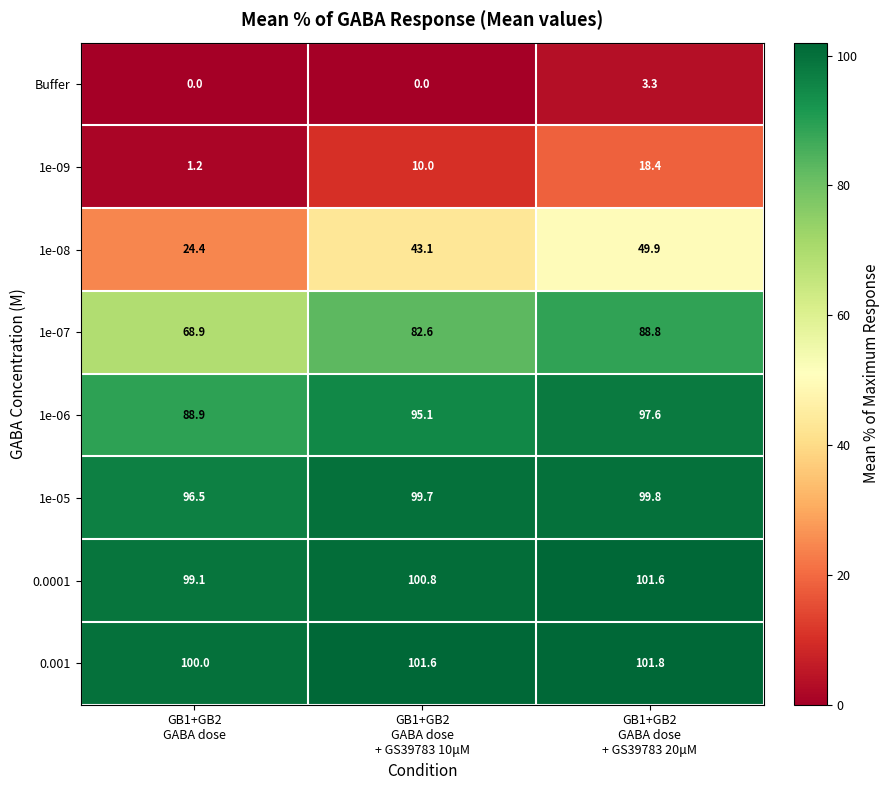

List the series in order of their peak value, lowest first.

Buffer, 1e-09, 1e-08, 1e-07, 1e-06, 1e-05, 0.0001, 0.001